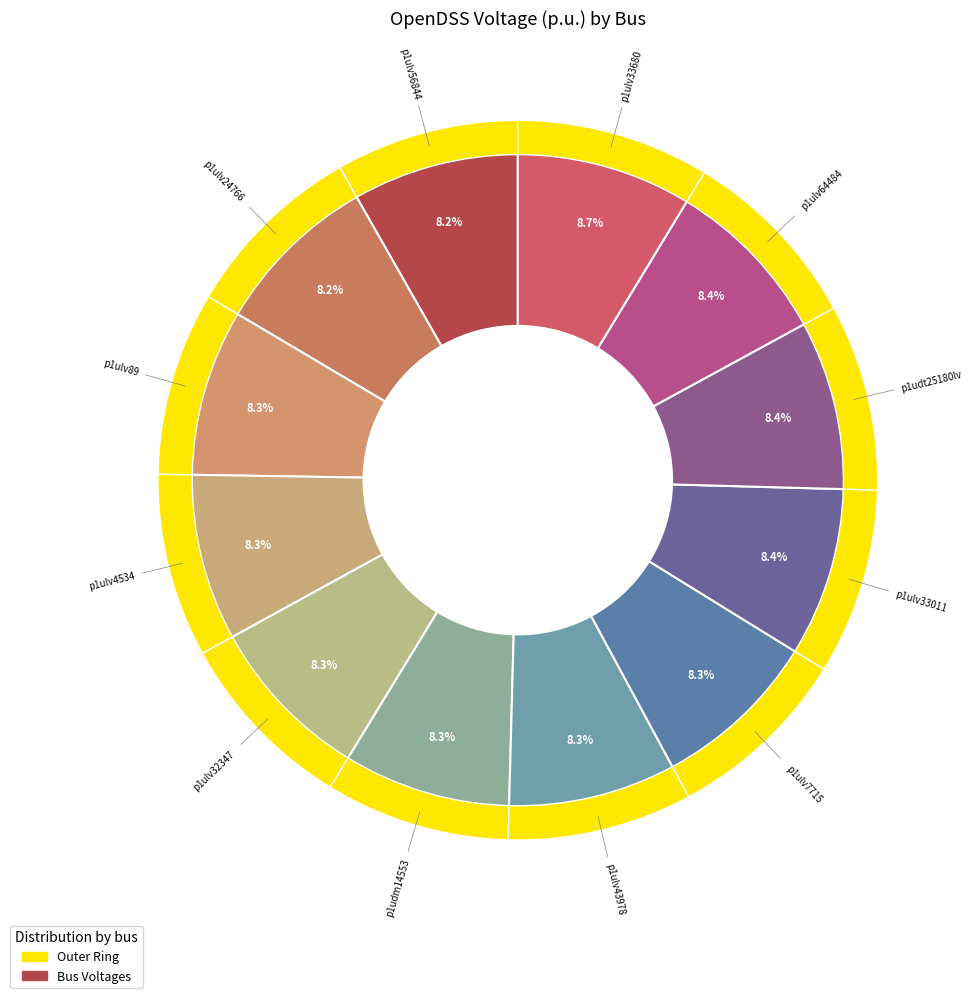

To the nearest percent, what is the average slice percentage?

8%